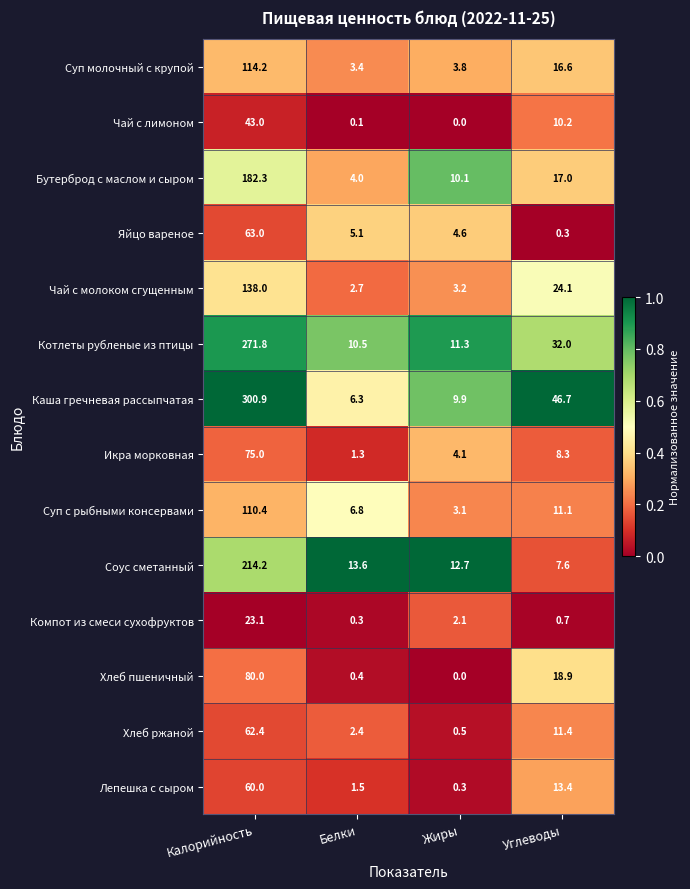

What is the total value across all series at Белки?

58.4